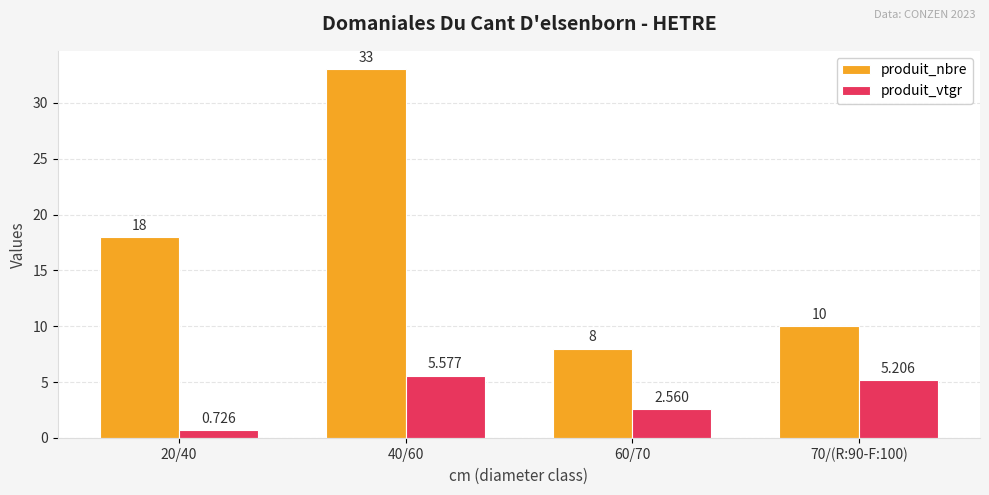

What is the total value across all series at 70/(R:90-F:100)?

15.2